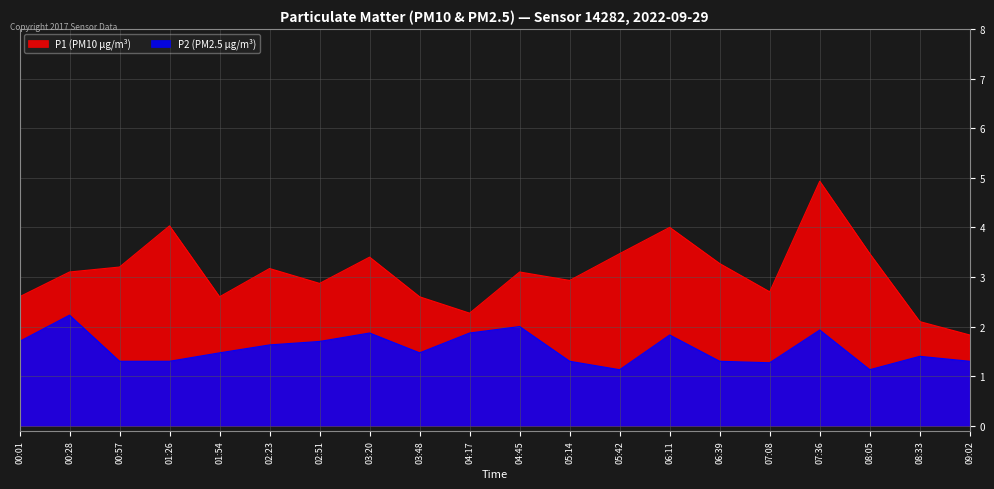

In P2 (PM2.5 μg/m³), how many points are higher than both neighbors (excluding endpoints)?

6